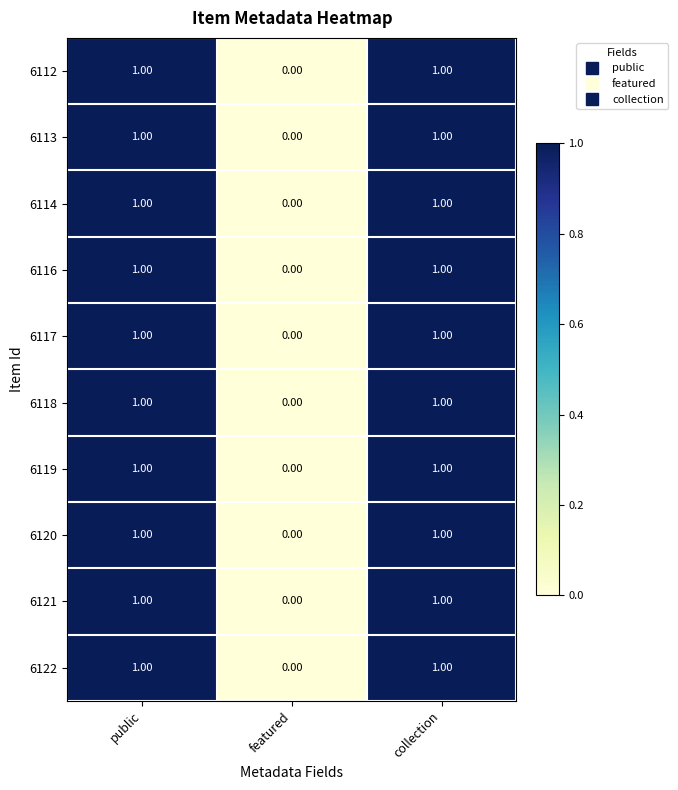

Which category has the lowest value in the 6113 series?

featured